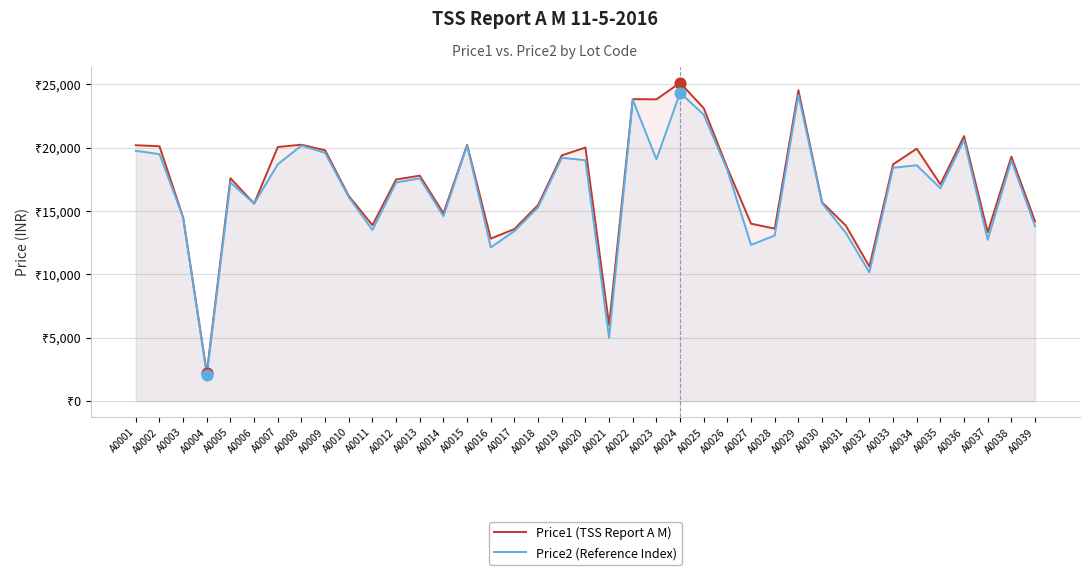

Which series has the largest Y range (max minus min)?

Price1 (TSS Report A M)